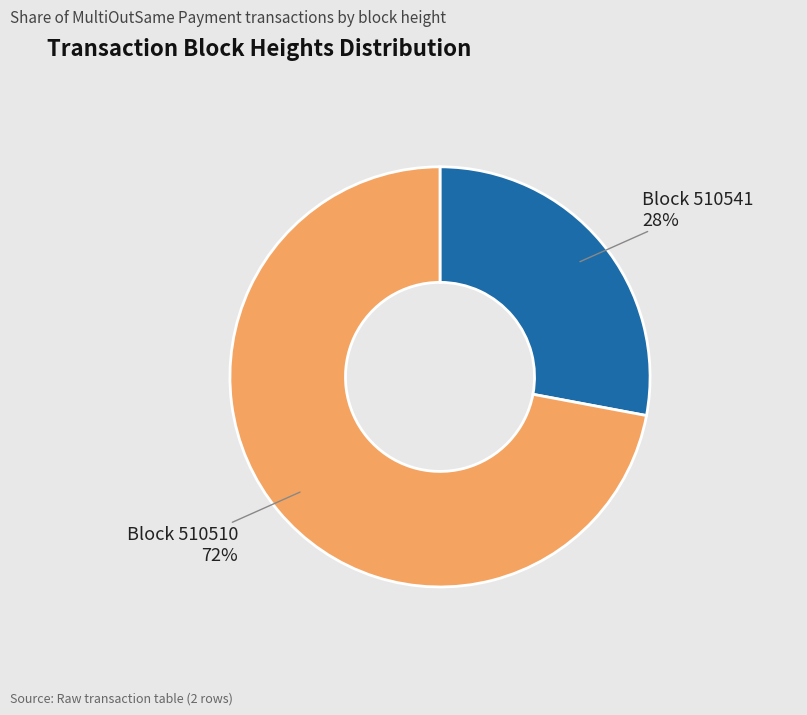

Is there any slice that represents more than half of the pie?

Yes